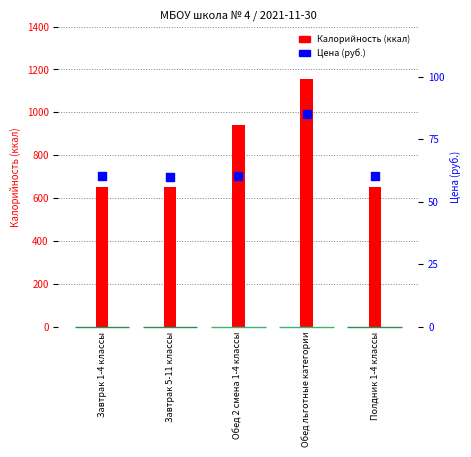

What are all the series names shown in the legend?

Калорийность, Цена